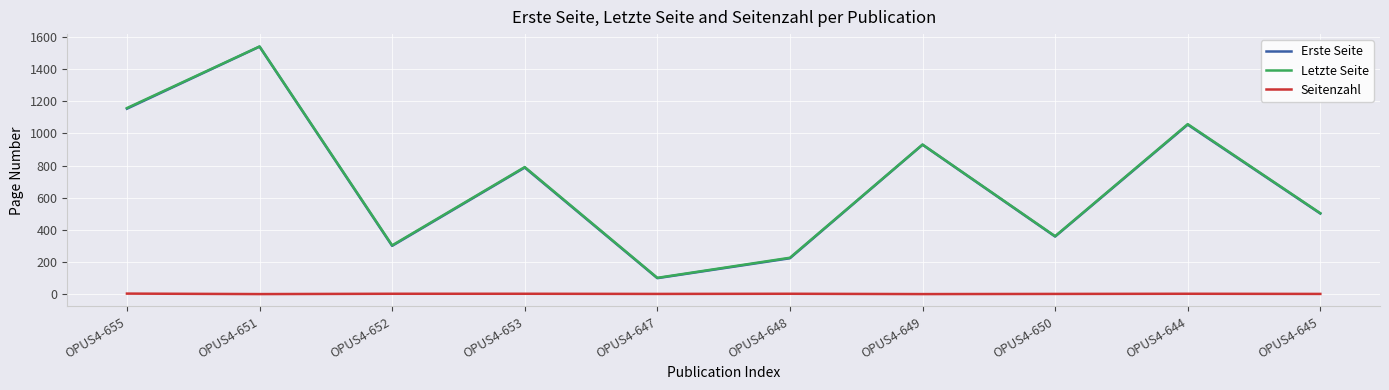

At which category does Letzte Seite reach its first local valley?

OPUS4-652